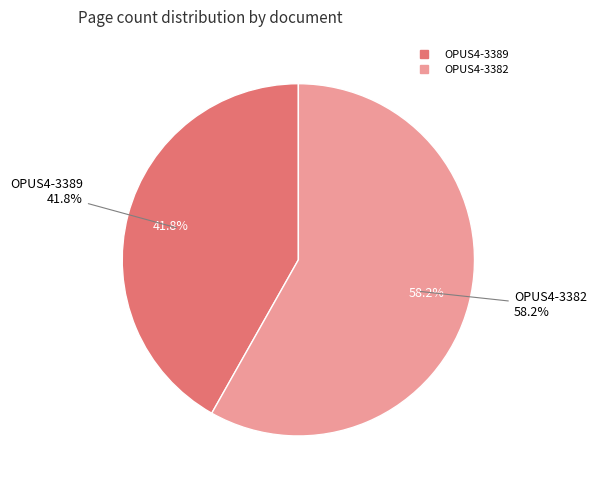

To the nearest percent, what portion does OPUS4-3382 represent?

58%